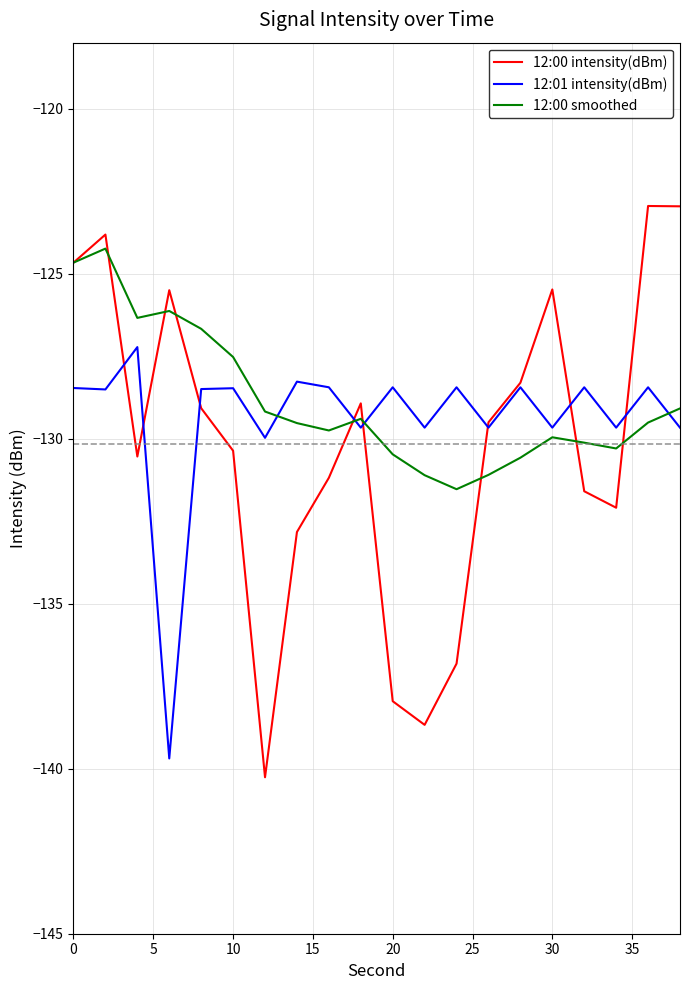

What is the lowest value of the 12:01 intensity(dBm) series?

-139.7